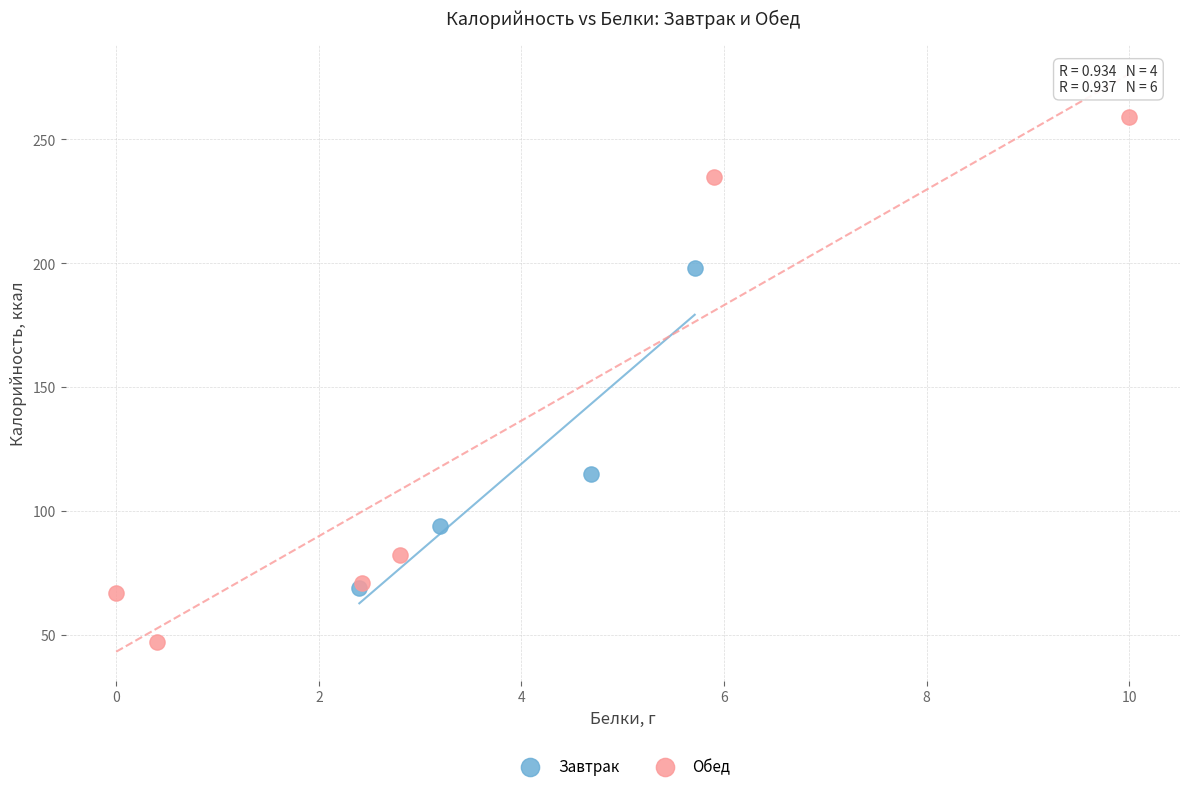

Which series has the widest spread of Y values?

Обед